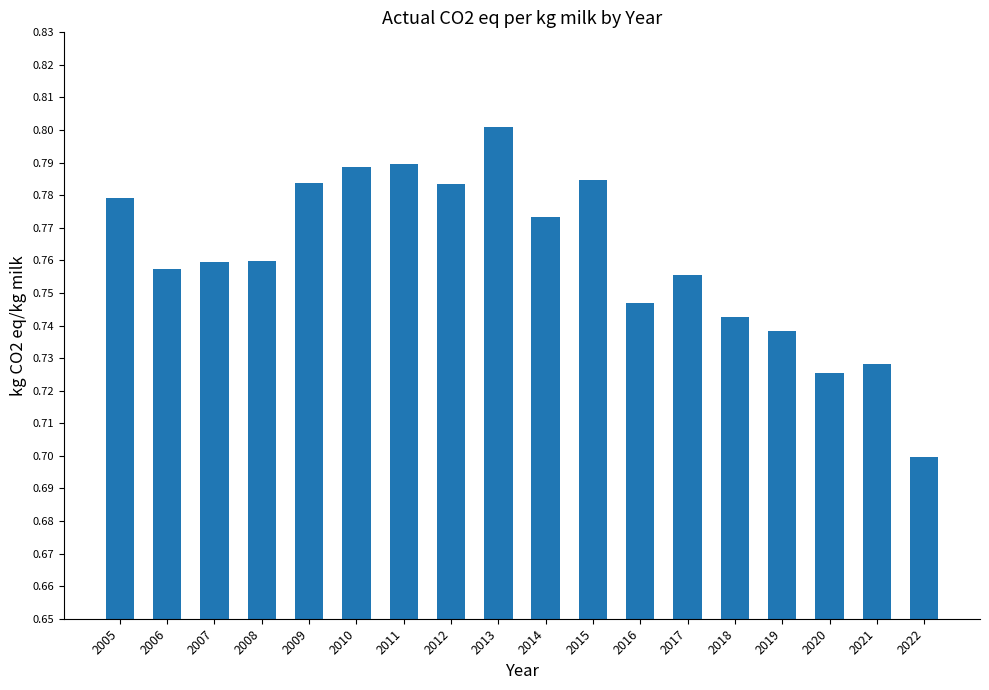

Does the chart contain stacked bars?

No